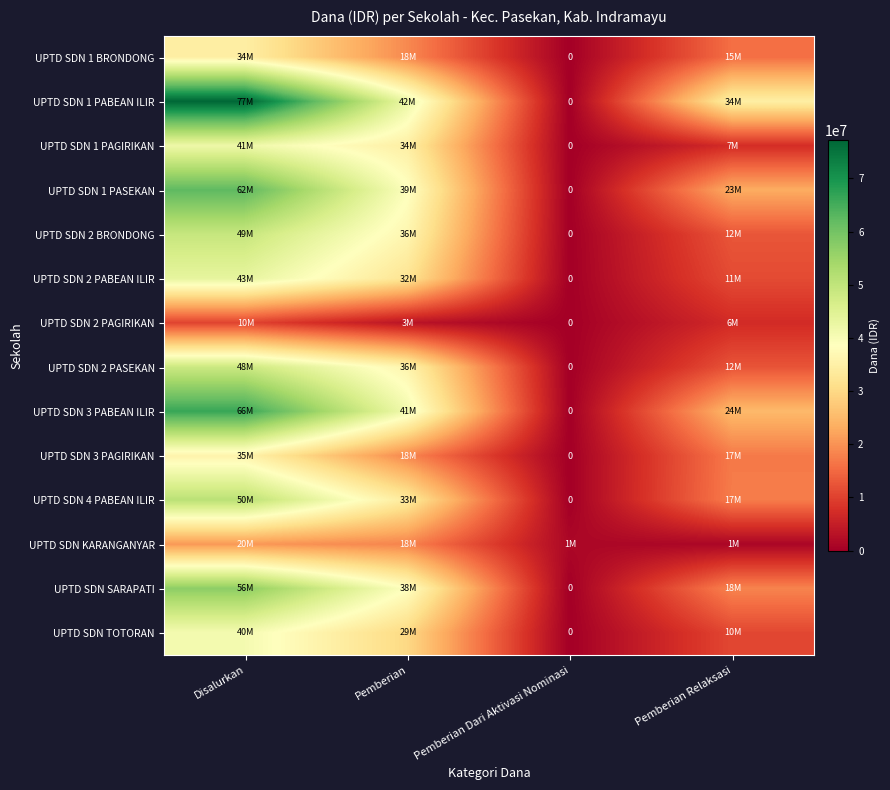

At which category is the sum across all series the highest?

Disalurkan